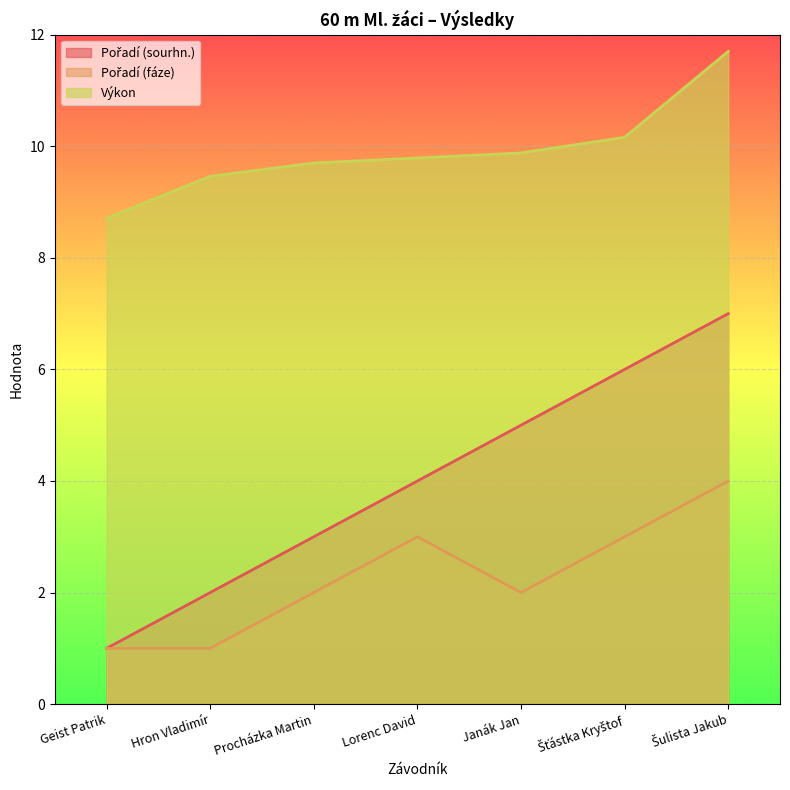

Which category has the highest value in the Pořadí (sourhn.) series?

Šulista Jakub